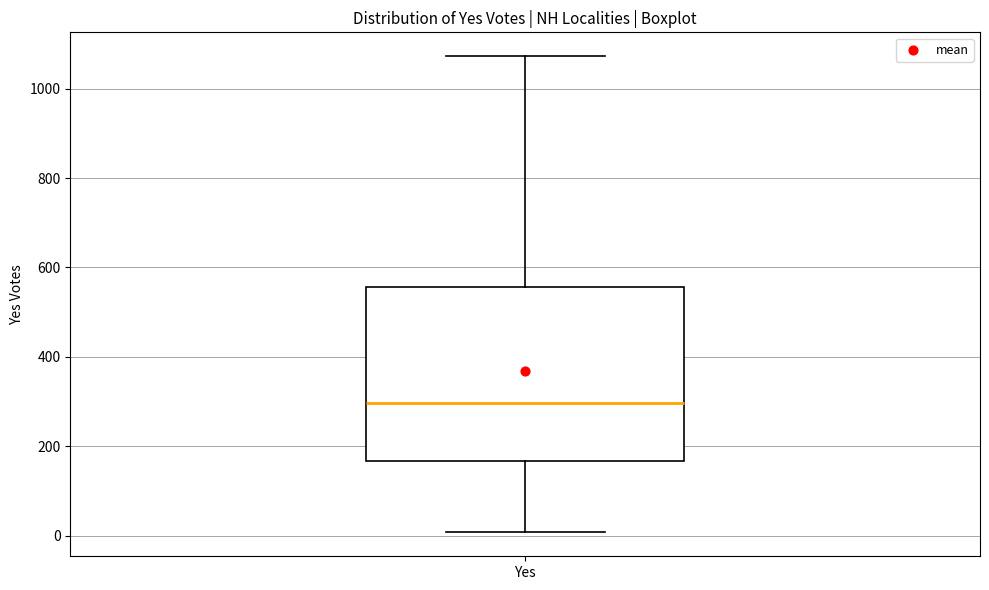

Read this box plot against the y-axis: the position of the median line, the range covered by the box, and the ends of both whiskers. The values are not printed on the chart, so give them approximately, as read against the axis.

median 300, box 160 to 560, whiskers 0 to 1080